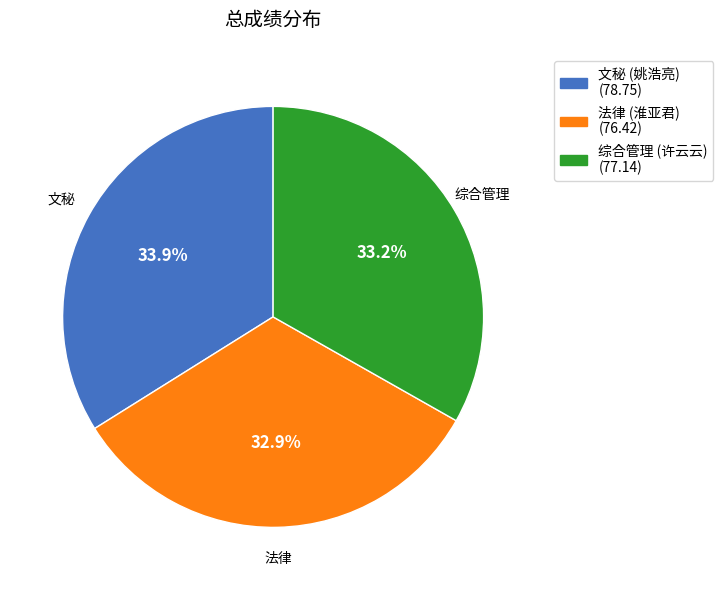

How many segments does this pie chart have?

3